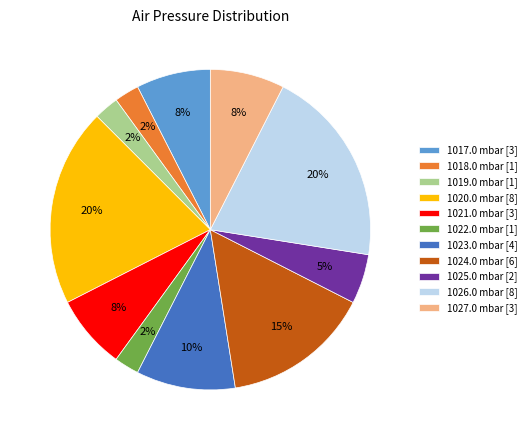

True or false: 1019.0 mbar [1] accounts for 2% of the total.

True